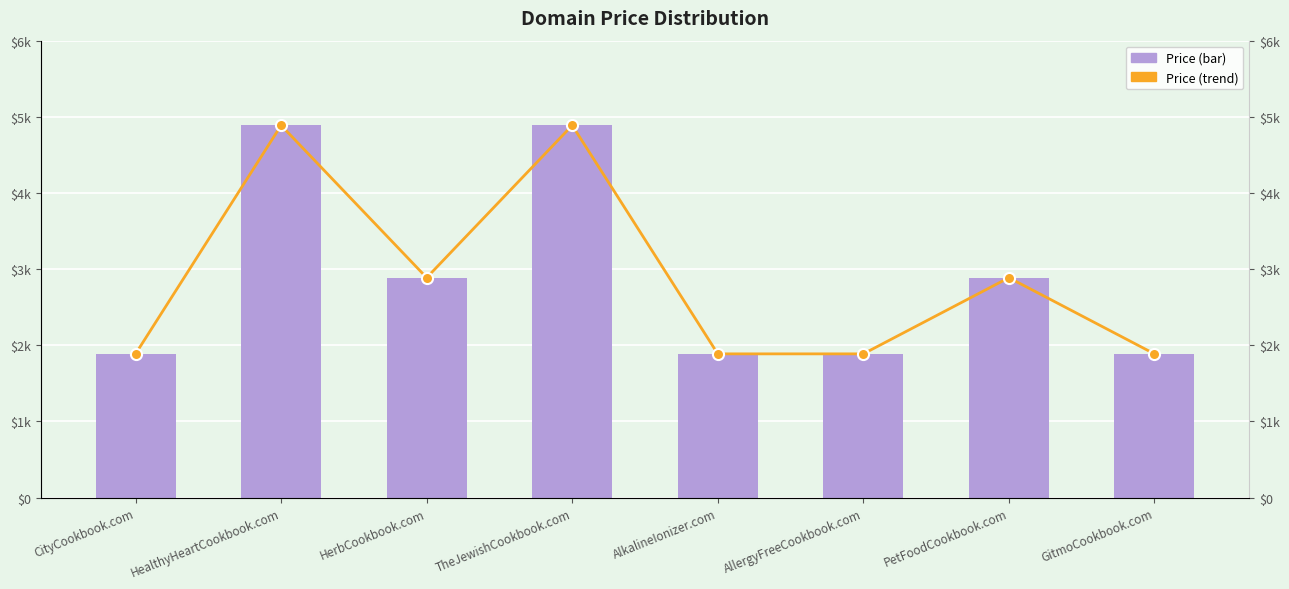

What is the label of the 7th bar from the left?

PetFoodCookbook.com